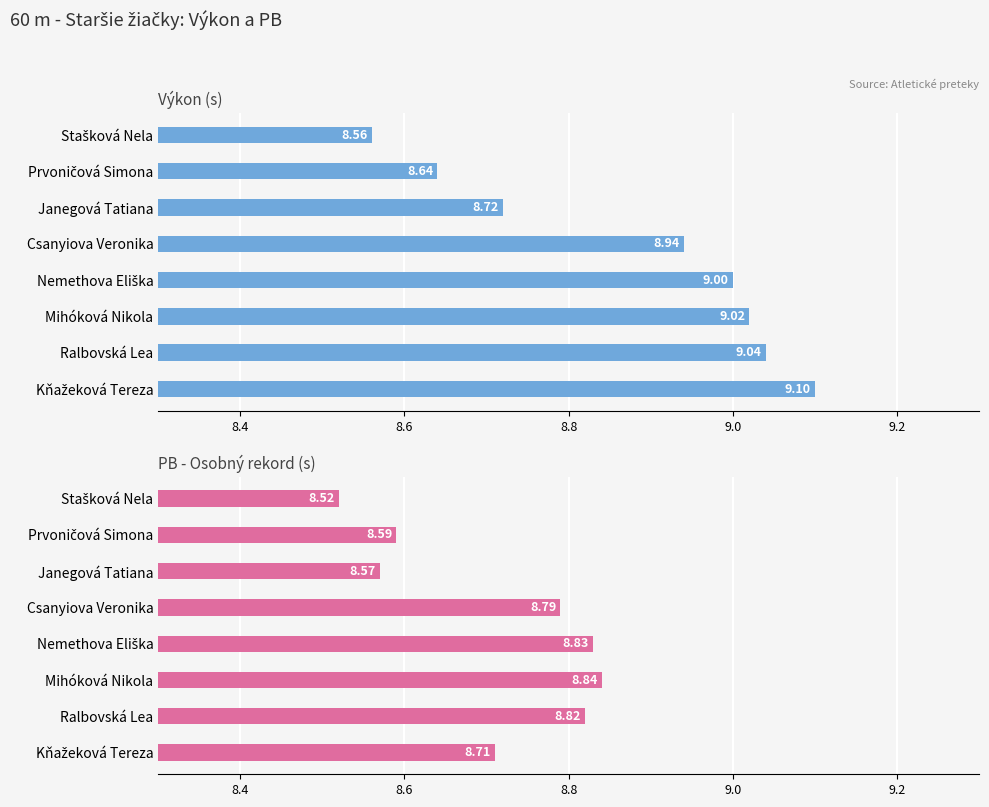

What is the lowest value of the PB - Osobný rekord (s) series?

8.5